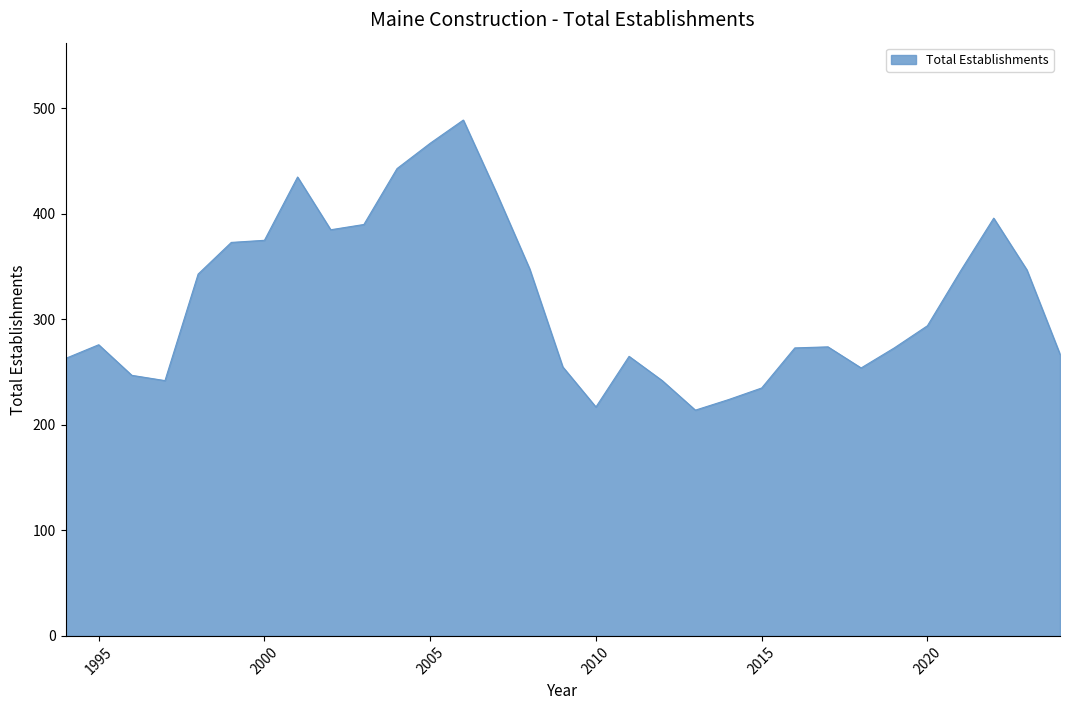

Does the chart have visible grid lines?

No